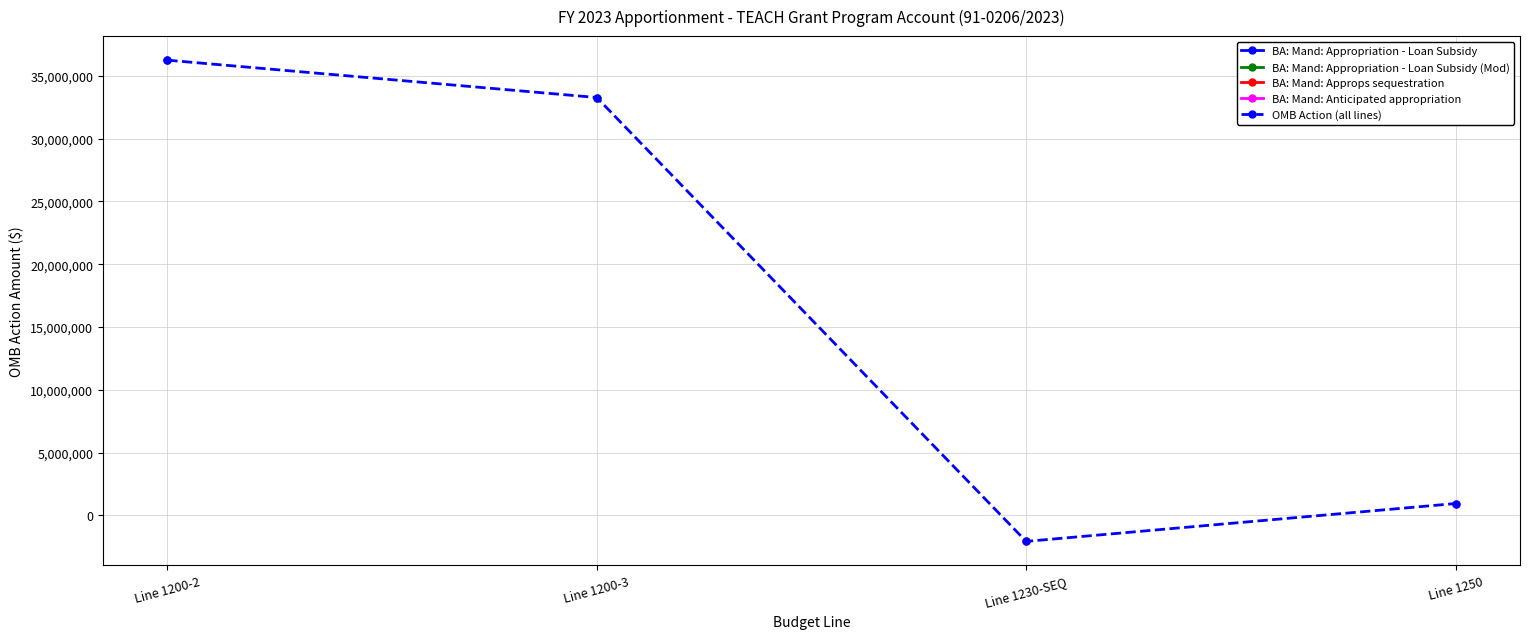

What is the label of the 2nd point from the left?

Line 1200-3